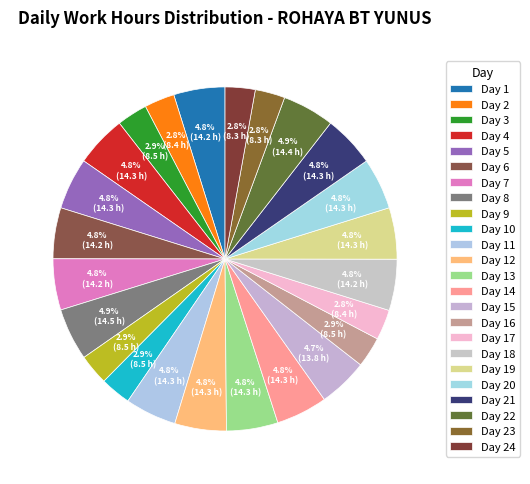

Is Day 4 the majority of the pie?

No